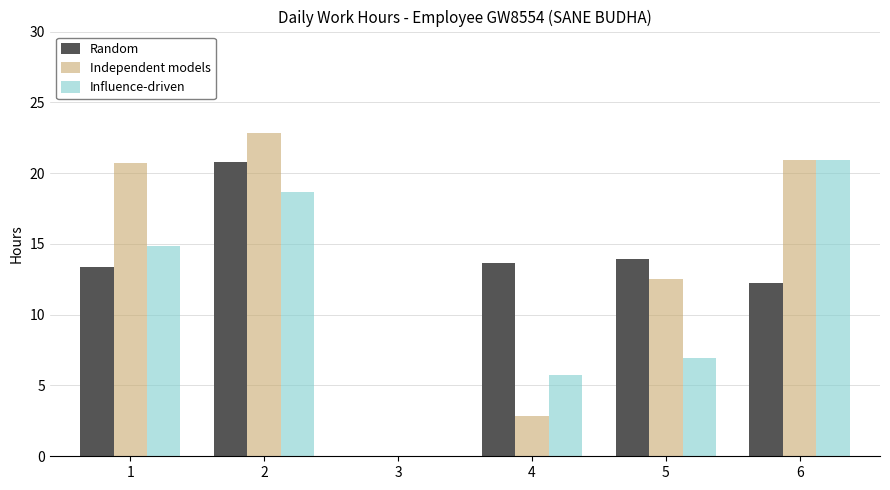

What is the approximate value of Independent models at 5?

12.6